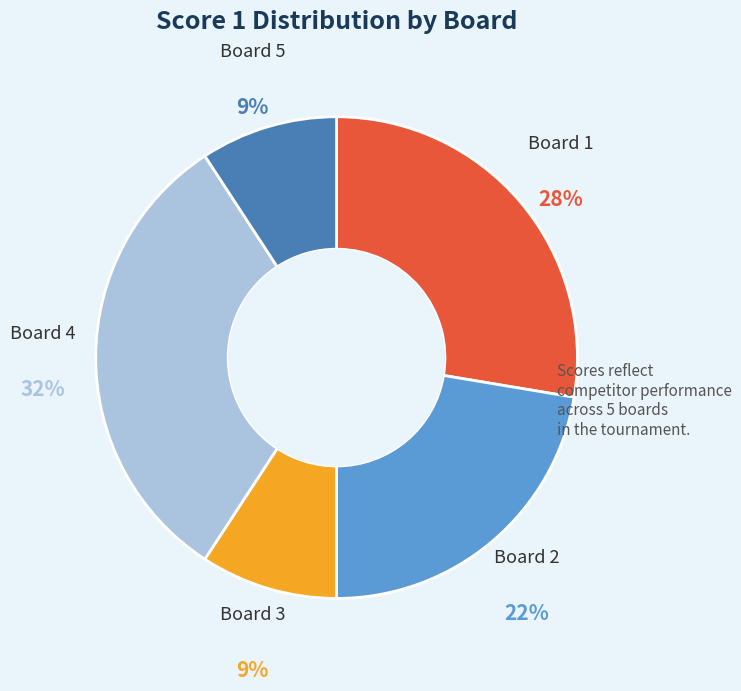

Is there any slice that represents more than half of the pie?

No